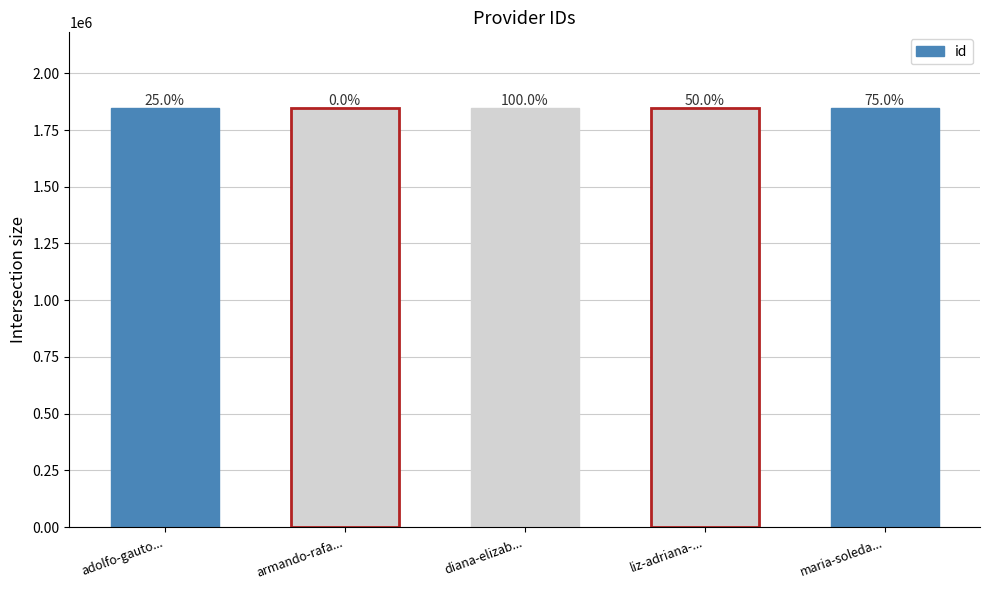

True or false: the data shows 1848282 at liz-adriana-....

True